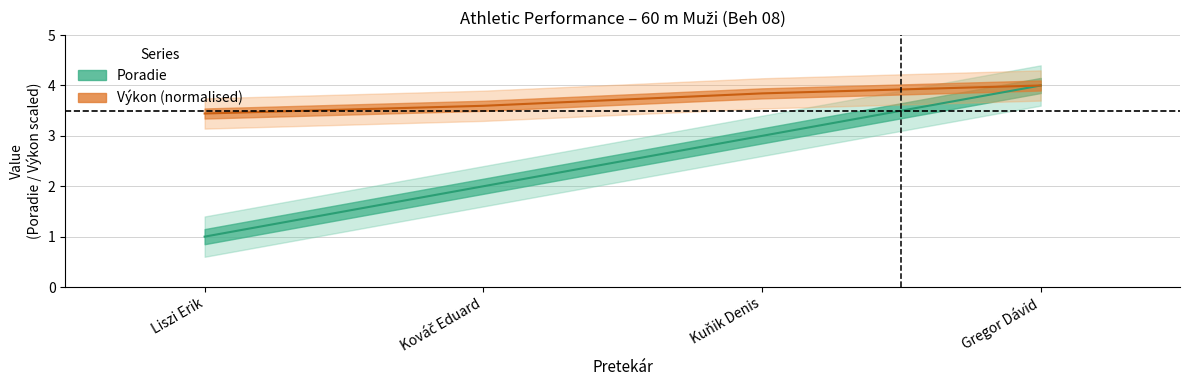

Does the chart have visible grid lines?

Yes